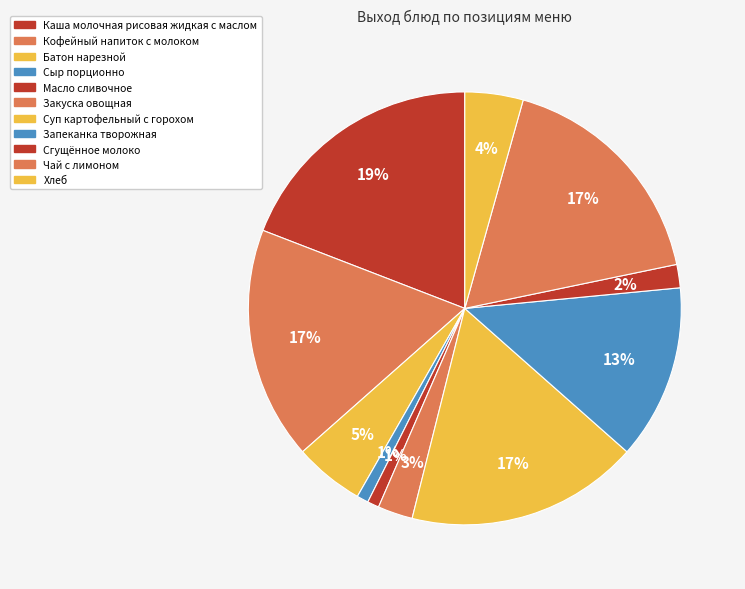

Combined, do Запеканка творожная and Сгущённое молоко account for over 50%?

No